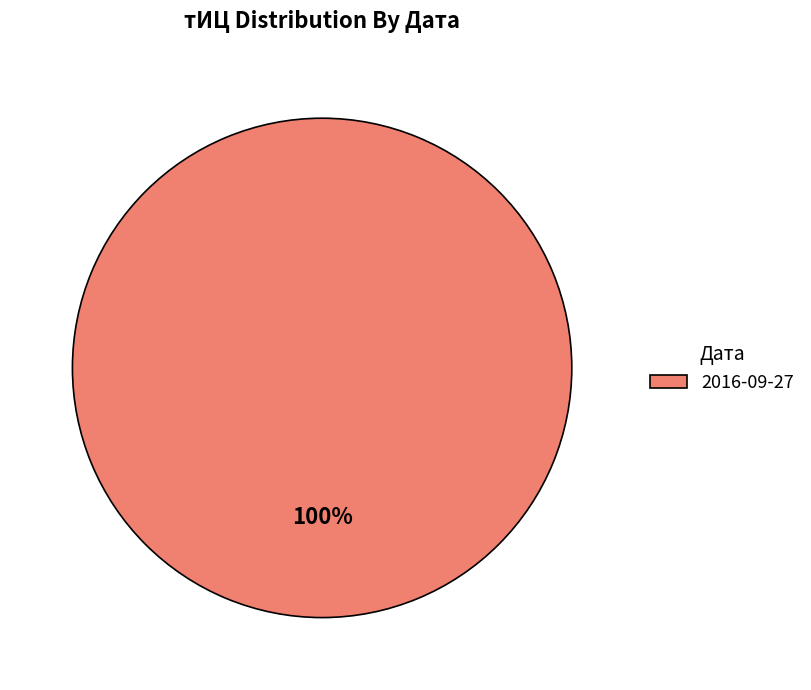

What percentage is the 2016-09-27 slice, to the nearest percent?

100%